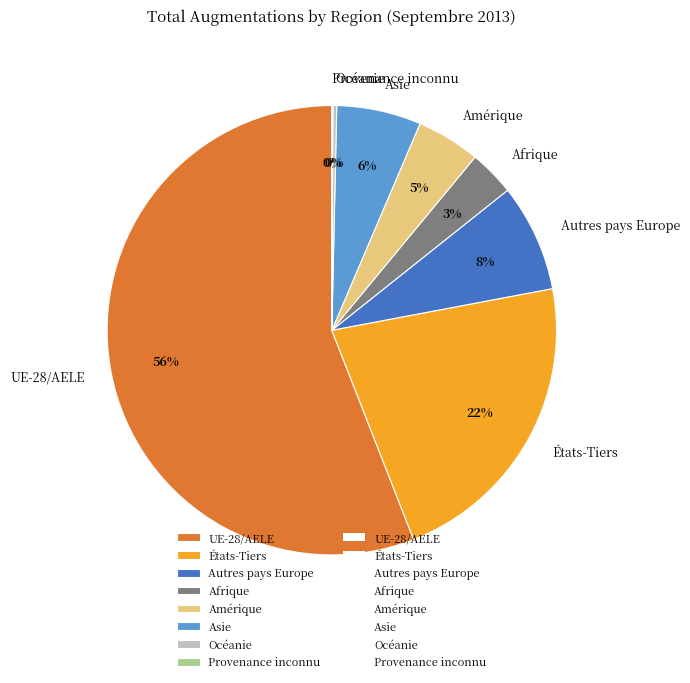

What is the largest slice in the pie chart?

UE-28/AELE